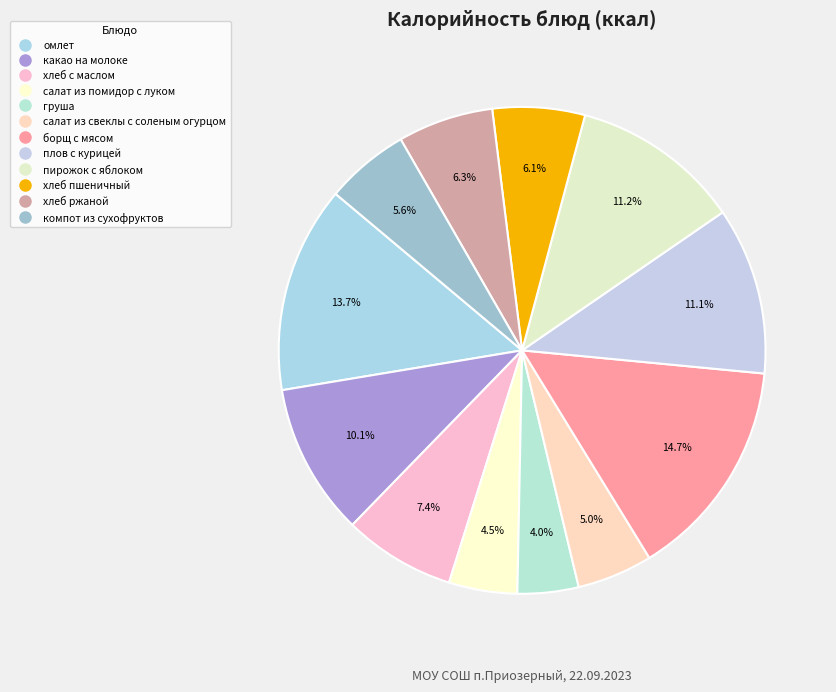

To the nearest percent, what portion does компот из сухофруктов represent?

6%